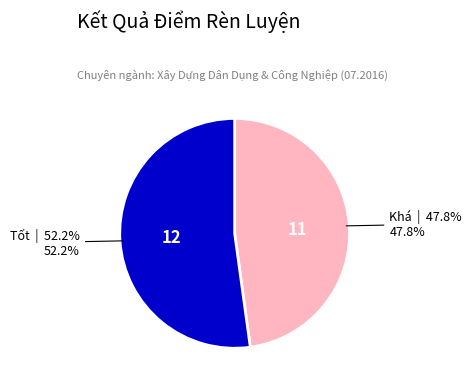

Does any single category account for the majority?

Yes